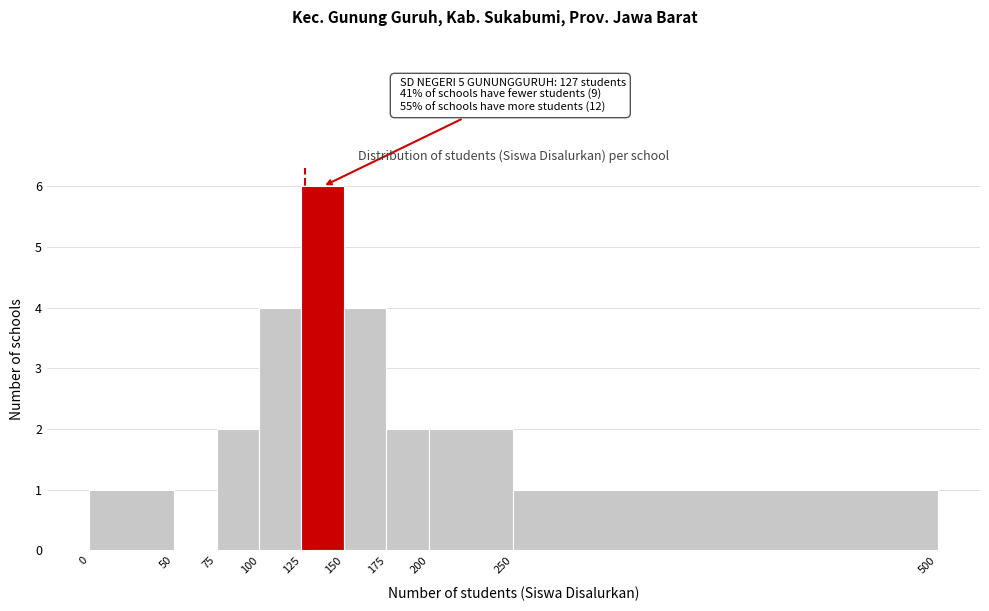

Over which range of the x-axis is the bar tallest?

125 to 150